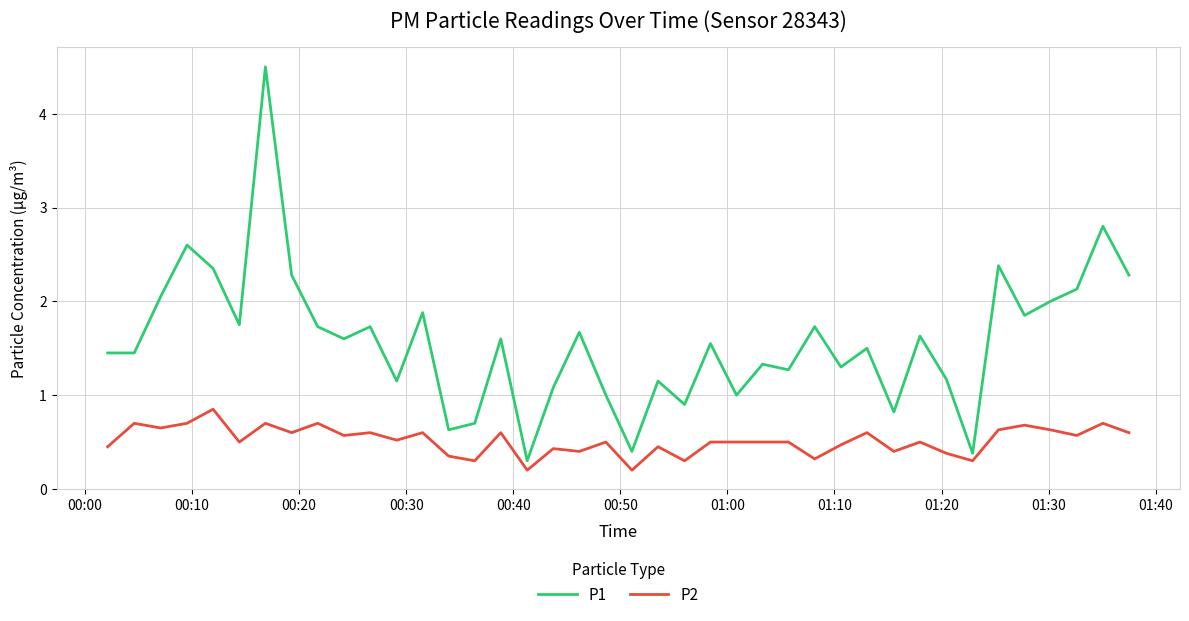

List the series in order of their peak value, lowest first.

P2, P1